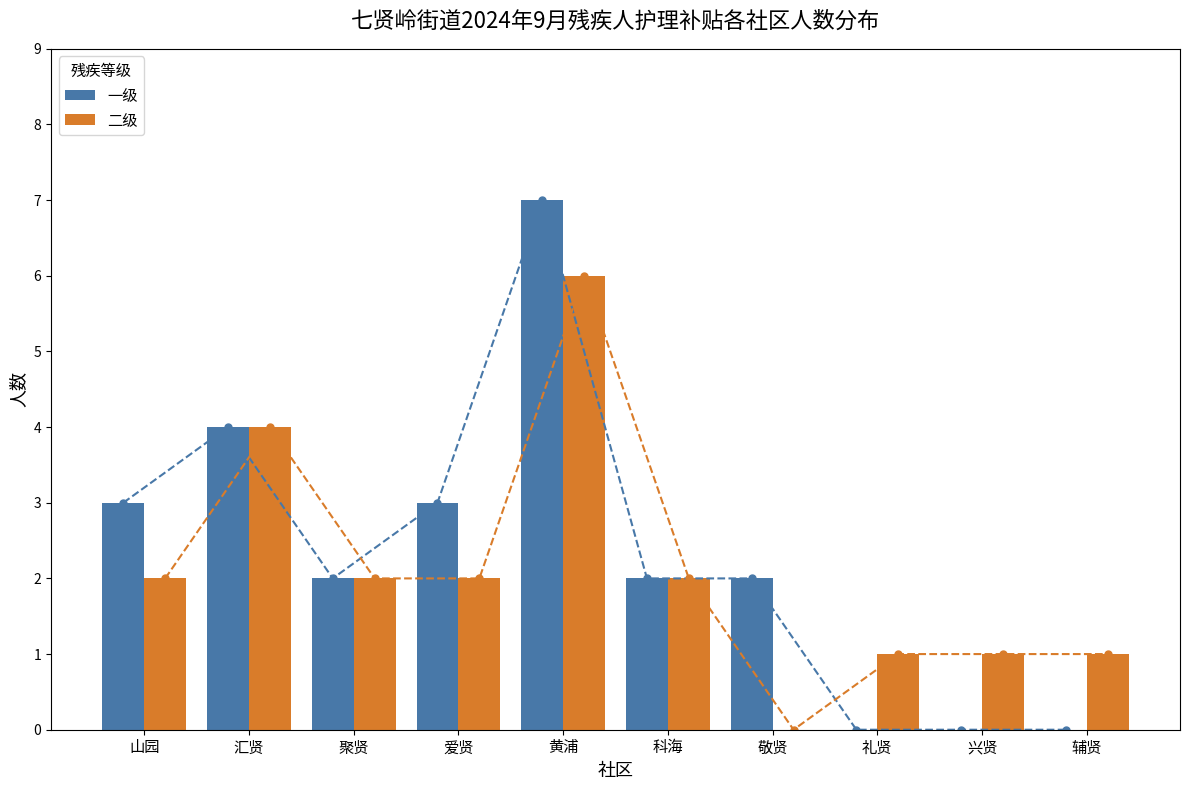

What is the spread (max minus min) of values at 兴贤?

1